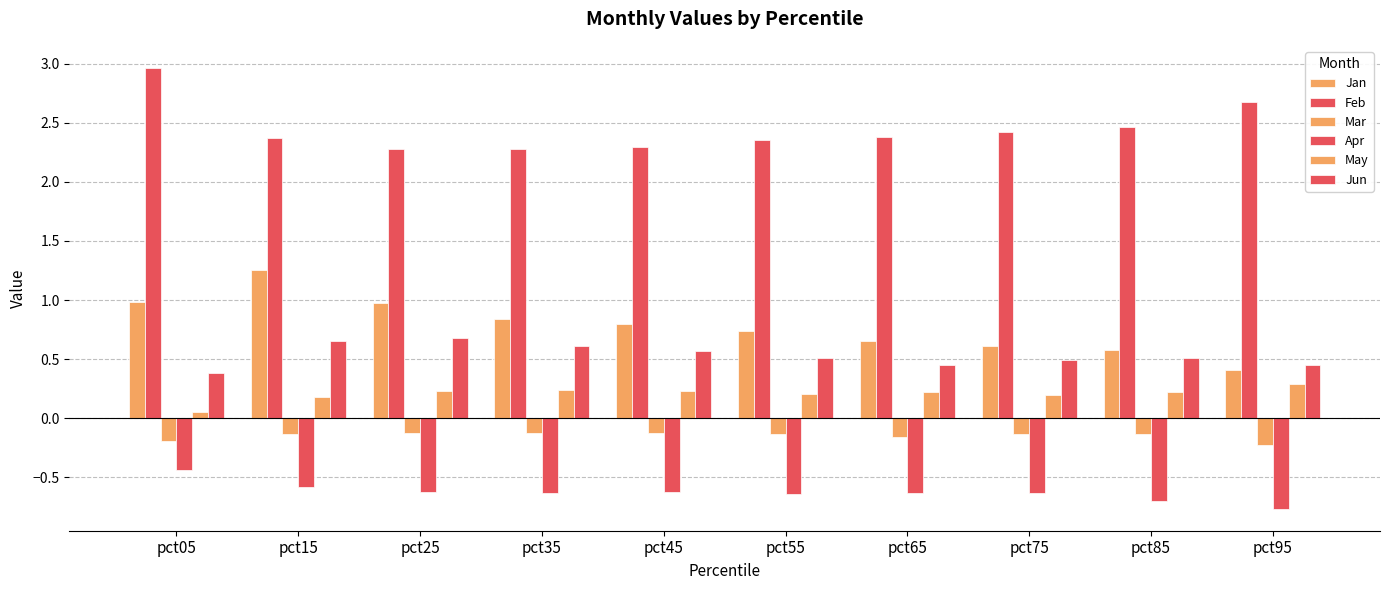

How many distinct data groups are displayed?

6